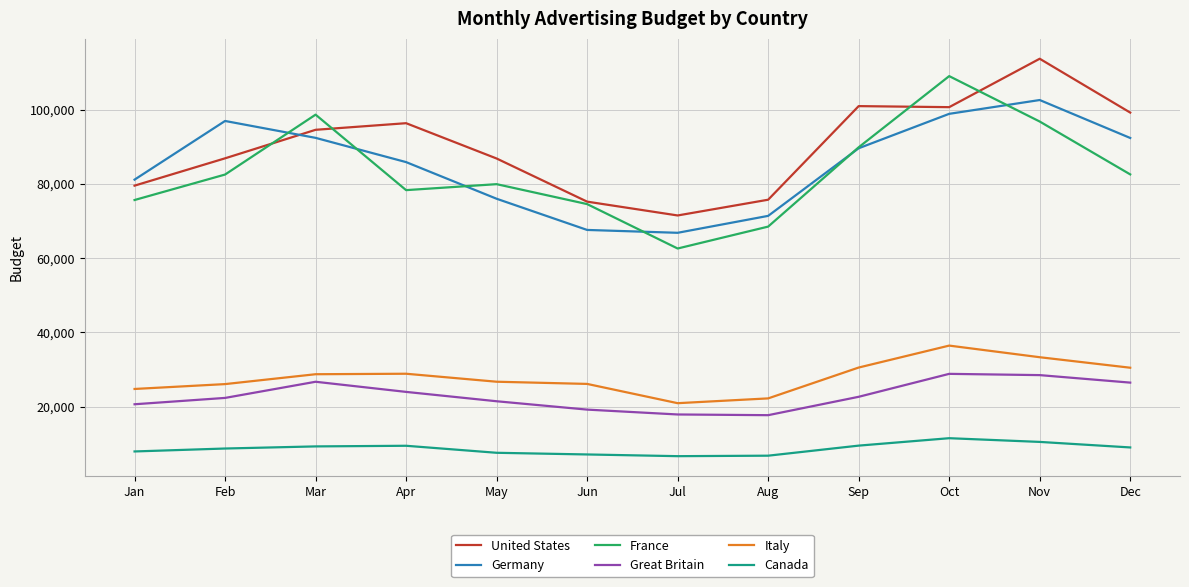

Which category has the highest value across all series?

Nov